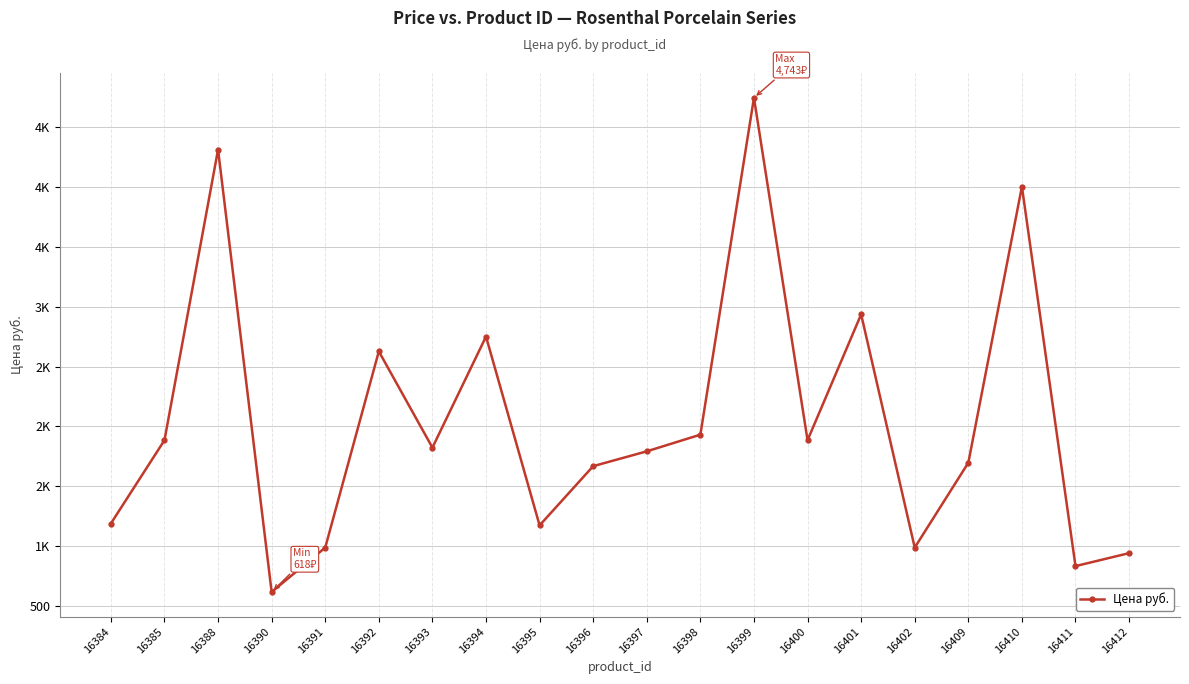

Is this an area chart (filled region under the line)?

No